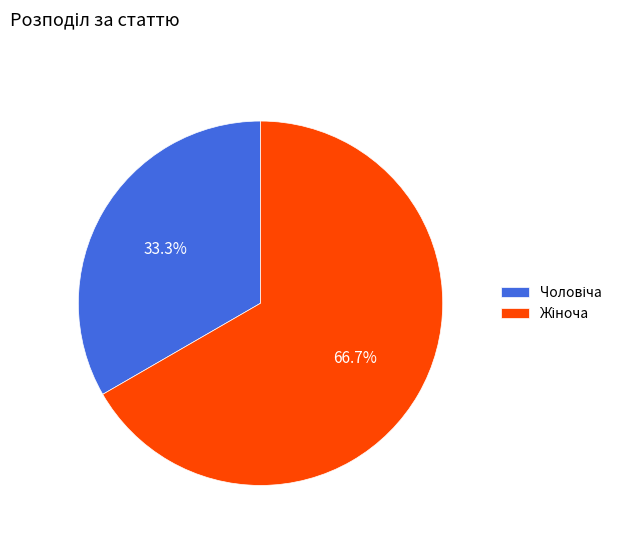

Count the number of slices in the pie.

2